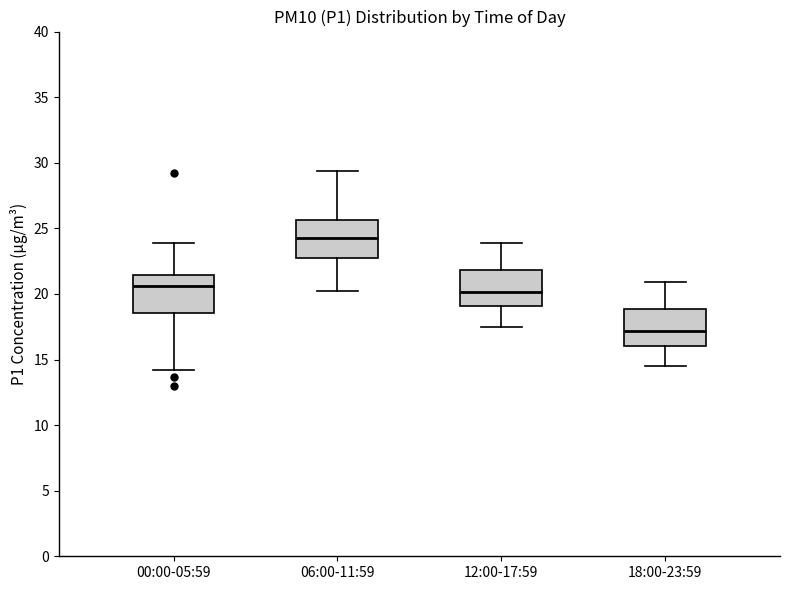

Which box's median line is the lowest?

18:00-23:59